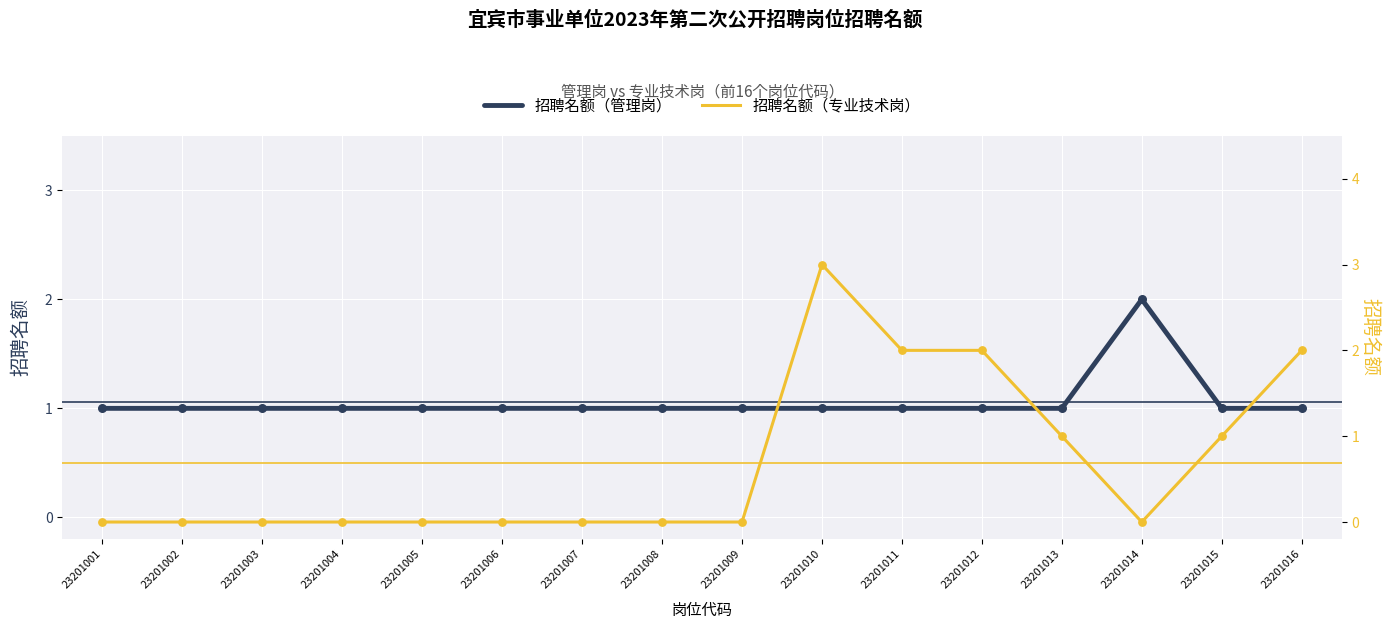

Which series contains the lowest Y value?

招聘名额（专业技术岗）